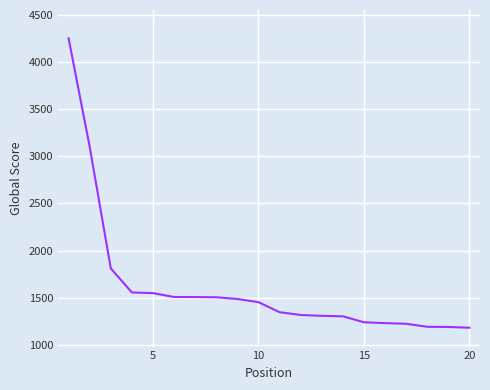

How many lines are shown in the chart?

1